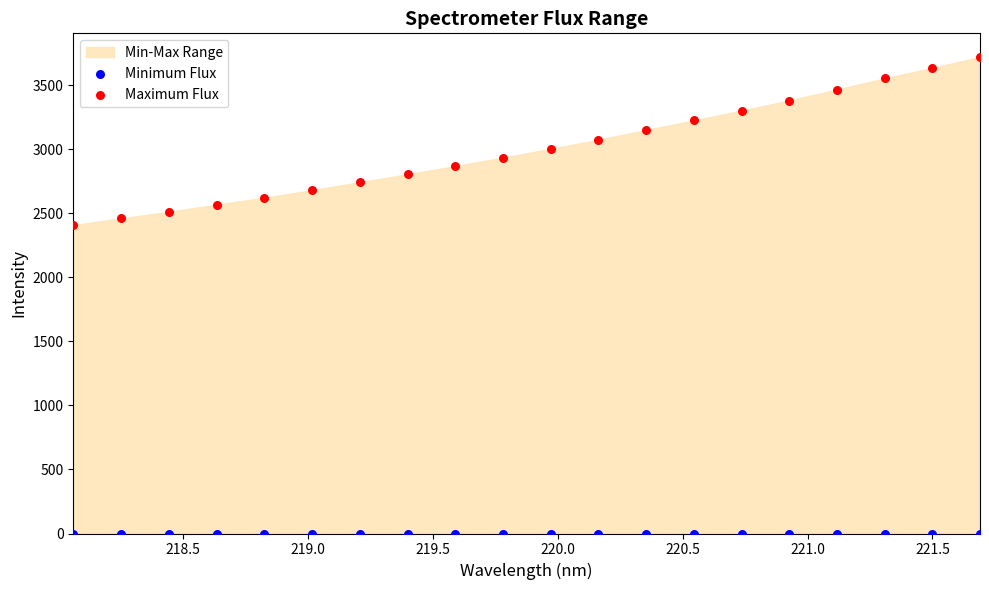

Which series contains the lowest Y value?

Minimum Flux